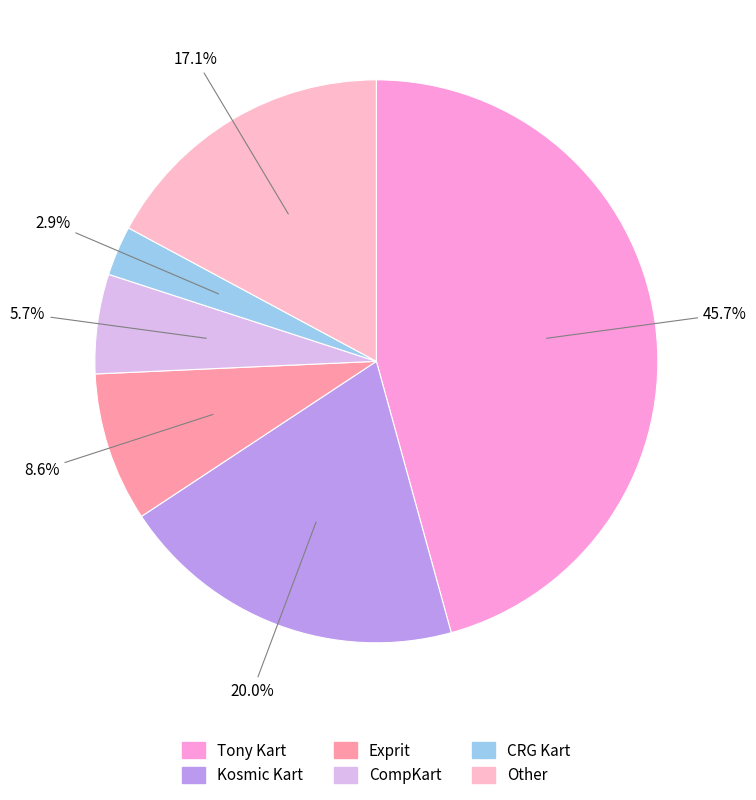

Which slice is the largest?

Tony Kart